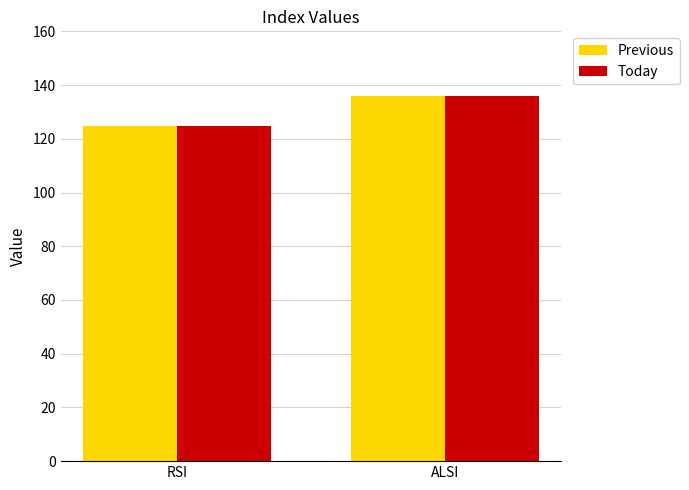

How many data points does each series have?

2